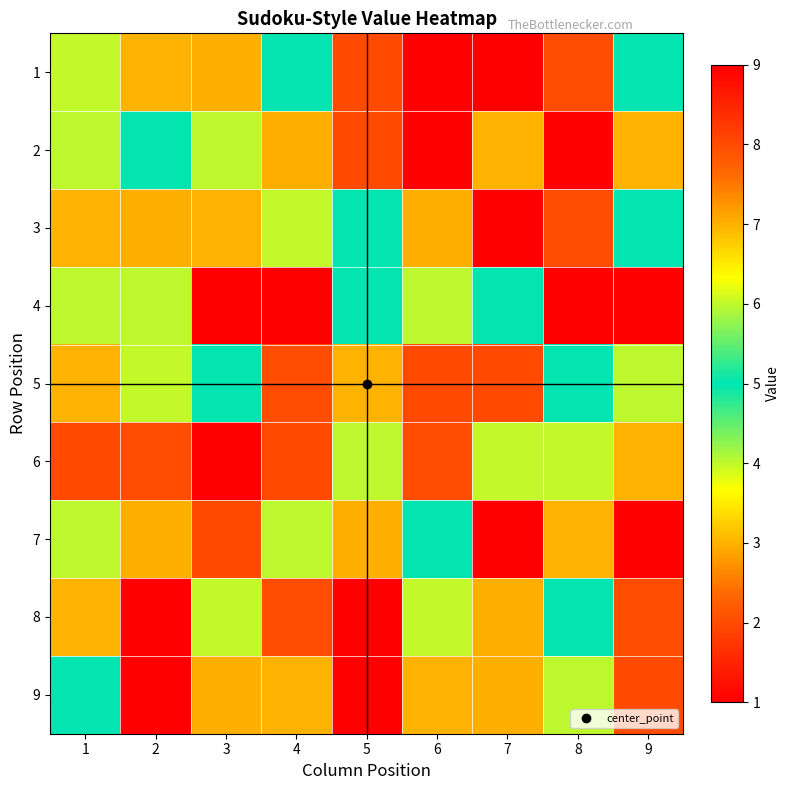

At which category is the sum across all series the highest?

6